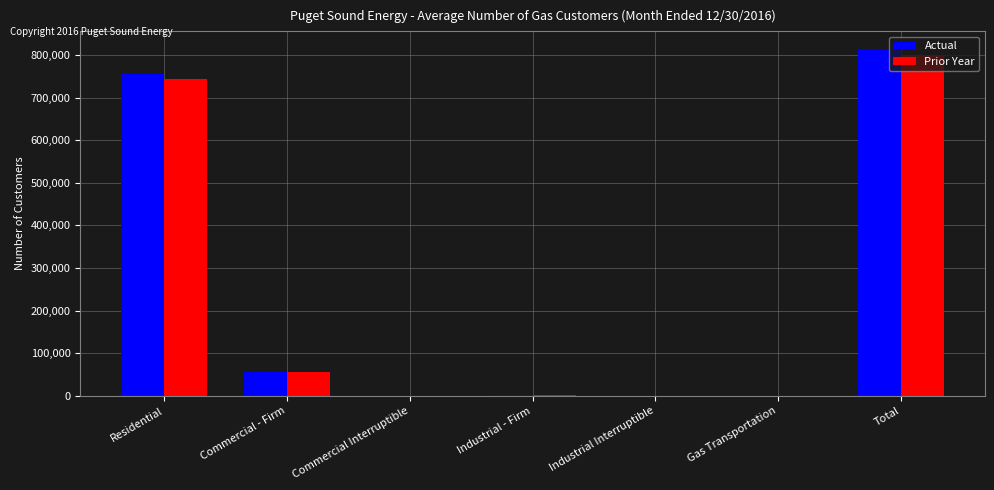

What is the sum of all Prior Year values?

1600652